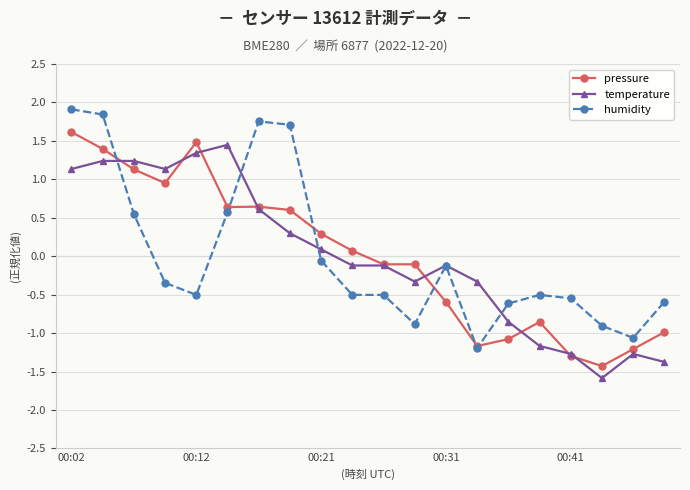

What is the lowest value of the pressure series?

-1.4